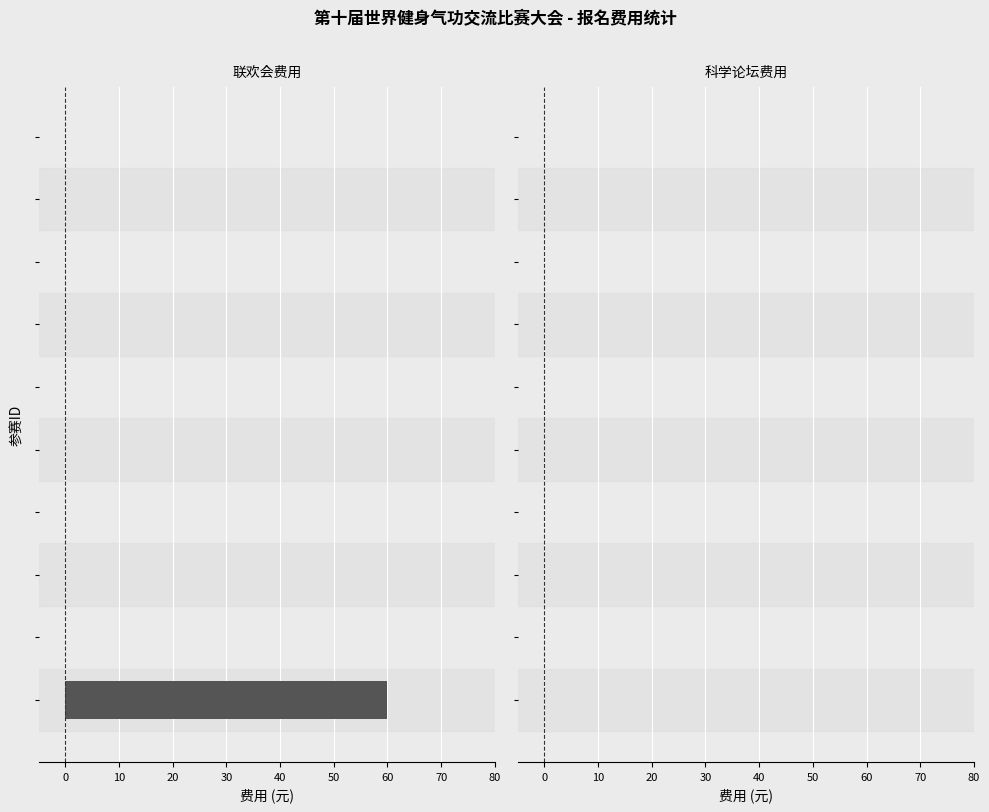

What is the greatest value displayed?

60